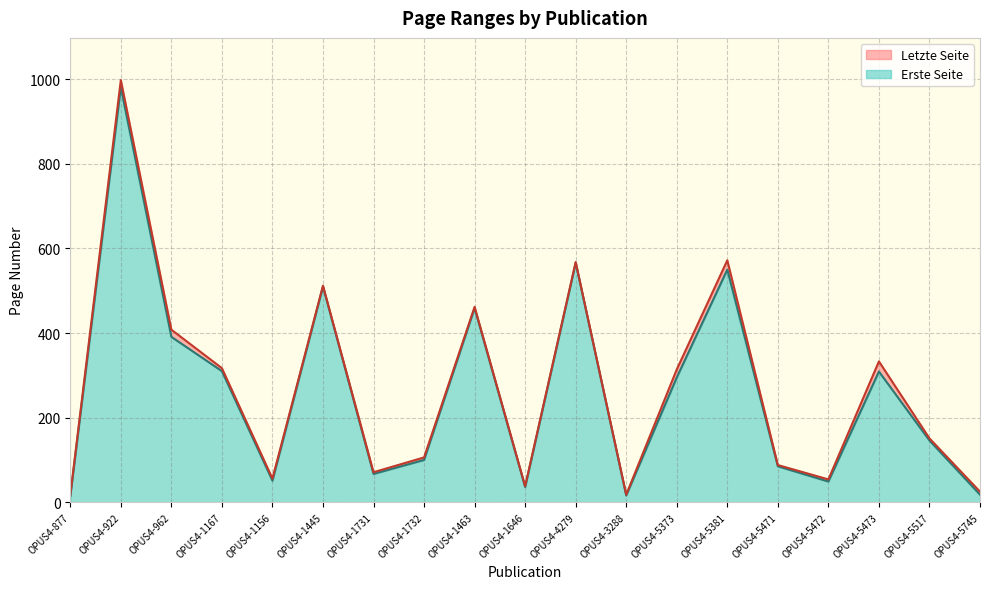

Which series has the largest total across all categories?

Letzte Seite